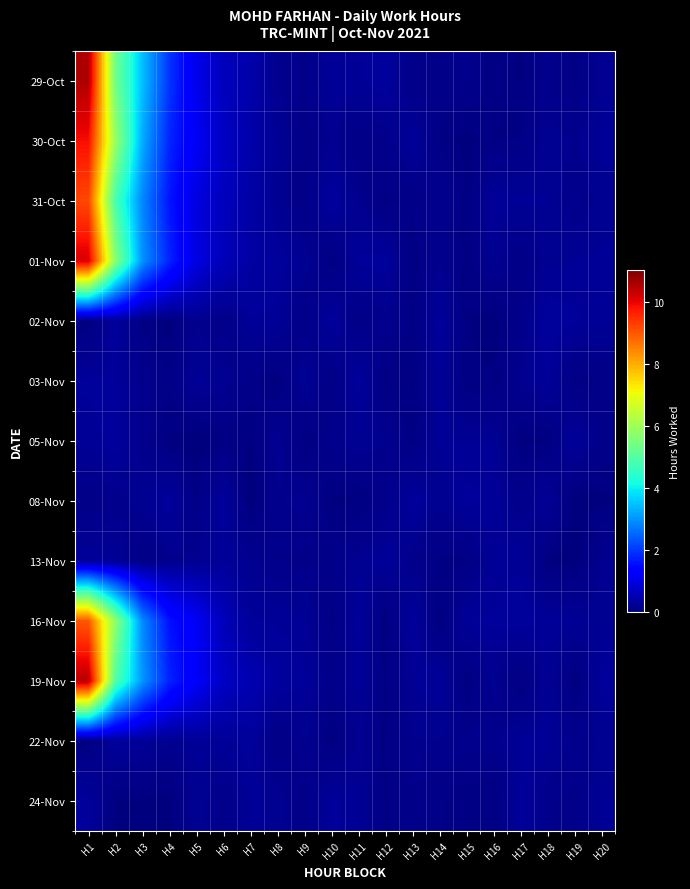

Reading left to right, extract all data points from this chart.

29-Oct: H1=10.5	H2=5.4	H3=3.5	H4=1.9	H5=1.0	H6=0.6	H7=0.4	H8=0.2	H9=0.1	H10=0.2	H11=0.2	H12=0.3	H13=0.1	H14=0.1	H15=0.1	H16=0.1	H17=0.0	H18=0.1	H19=0.1	H20=0.2
30-Oct: H1=9.8	H2=5.9	H3=3.2	H4=1.8	H5=1.1	H6=0.7	H7=0.4	H8=0.2	H9=0.1	H10=0.2	H11=0.1	H12=0.1	H13=0.3	H14=0.1	H15=0.0	H16=0.1	H17=0.1	H18=0.2	H19=0.2	H20=0.2
31-Oct: H1=9.2	H2=4.8	H3=2.8	H4=1.6	H5=0.9	H6=0.6	H7=0.4	H8=0.2	H9=0.1	H10=0.3	H11=0.2	H12=0.1	H13=0.1	H14=0.2	H15=0.1	H16=0.3	H17=0.2	H18=0.2	H19=0.1	H20=0.2
01-Nov: H1=10.1	H2=5.7	H3=3.0	H4=1.8	H5=0.9	H6=0.6	H7=0.4	H8=0.3	H9=0.2	H10=0.1	H11=0.3	H12=0.3	H13=0.0	H14=0.2	H15=0.0	H16=0.2	H17=0.1	H18=0.2	H19=0.2	H20=0.2
02-Nov: H1=0.0	H2=0.3	H3=0.1	H4=0.0	H5=0.2	H6=0.1	H7=0.2	H8=0.2	H9=0.1	H10=0.3	H11=0.1	H12=0.2	H13=0.1	H14=0.3	H15=0.0	H16=0.0	H17=0.1	H18=0.3	H19=0.3	H20=0.2
03-Nov: H1=0.3	H2=0.3	H3=0.2	H4=0.1	H5=0.2	H6=0.2	H7=0.1	H8=0.0	H9=0.2	H10=0.1	H11=0.3	H12=0.1	H13=0.0	H14=0.2	H15=0.0	H16=0.1	H17=0.2	H18=0.3	H19=0.1	H20=0.1
05-Nov: H1=0.2	H2=0.3	H3=0.2	H4=0.0	H5=0.0	H6=0.1	H7=0.0	H8=0.2	H9=0.0	H10=0.2	H11=0.2	H12=0.2	H13=0.1	H14=0.2	H15=0.2	H16=0.2	H17=0.0	H18=0.0	H19=0.3	H20=0.1
08-Nov: H1=0.1	H2=0.1	H3=0.2	H4=0.3	H5=0.1	H6=0.3	H7=0.0	H8=0.2	H9=0.2	H10=0.0	H11=0.0	H12=0.1	H13=0.3	H14=0.2	H15=0.3	H16=0.2	H17=0.1	H18=0.2	H19=0.0	H20=0.0
13-Nov: H1=0.2	H2=0.2	H3=0.1	H4=0.2	H5=0.2	H6=0.3	H7=0.2	H8=0.1	H9=0.1	H10=0.1	H11=0.2	H12=0.3	H13=0.1	H14=0.1	H15=0.1	H16=0.2	H17=0.2	H18=0.0	H19=0.0	H20=0.2
16-Nov: H1=9.0	H2=5.8	H3=2.9	H4=1.6	H5=1.1	H6=0.6	H7=0.3	H8=0.2	H9=0.2	H10=0.1	H11=0.3	H12=0.0	H13=0.3	H14=0.0	H15=0.3	H16=0.3	H17=0.3	H18=0.2	H19=0.2	H20=0.2
19-Nov: H1=10.5	H2=5.0	H3=3.0	H4=1.8	H5=1.2	H6=0.7	H7=0.5	H8=0.3	H9=0.3	H10=0.1	H11=0.2	H12=0.1	H13=0.2	H14=0.3	H15=0.0	H16=0.2	H17=0.0	H18=0.2	H19=0.0	H20=0.3
22-Nov: H1=0.0	H2=0.3	H3=0.2	H4=0.2	H5=0.2	H6=0.2	H7=0.3	H8=0.1	H9=0.2	H10=0.0	H11=0.2	H12=0.1	H13=0.2	H14=0.2	H15=0.1	H16=0.2	H17=0.2	H18=0.2	H19=0.1	H20=0.2
24-Nov: H1=0.3	H2=0.0	H3=0.0	H4=0.0	H5=0.2	H6=0.1	H7=0.2	H8=0.2	H9=0.1	H10=0.3	H11=0.2	H12=0.1	H13=0.1	H14=0.1	H15=0.0	H16=0.0	H17=0.3	H18=0.1	H19=0.1	H20=0.2